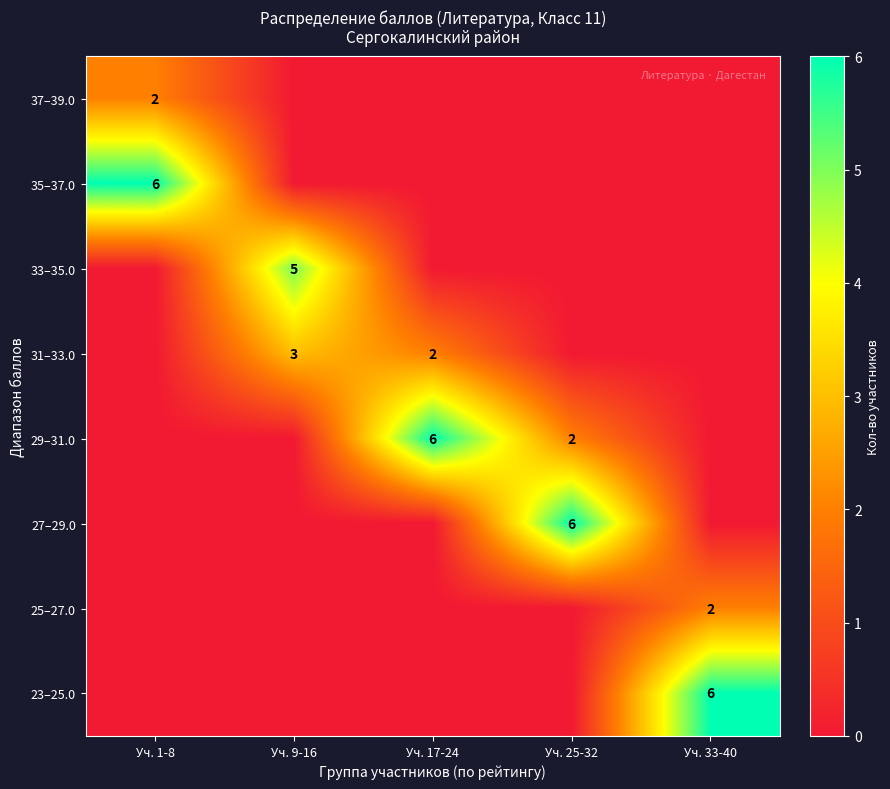

True or false: 37–39.0 has a value of 1 at Уч. 1-8.

False